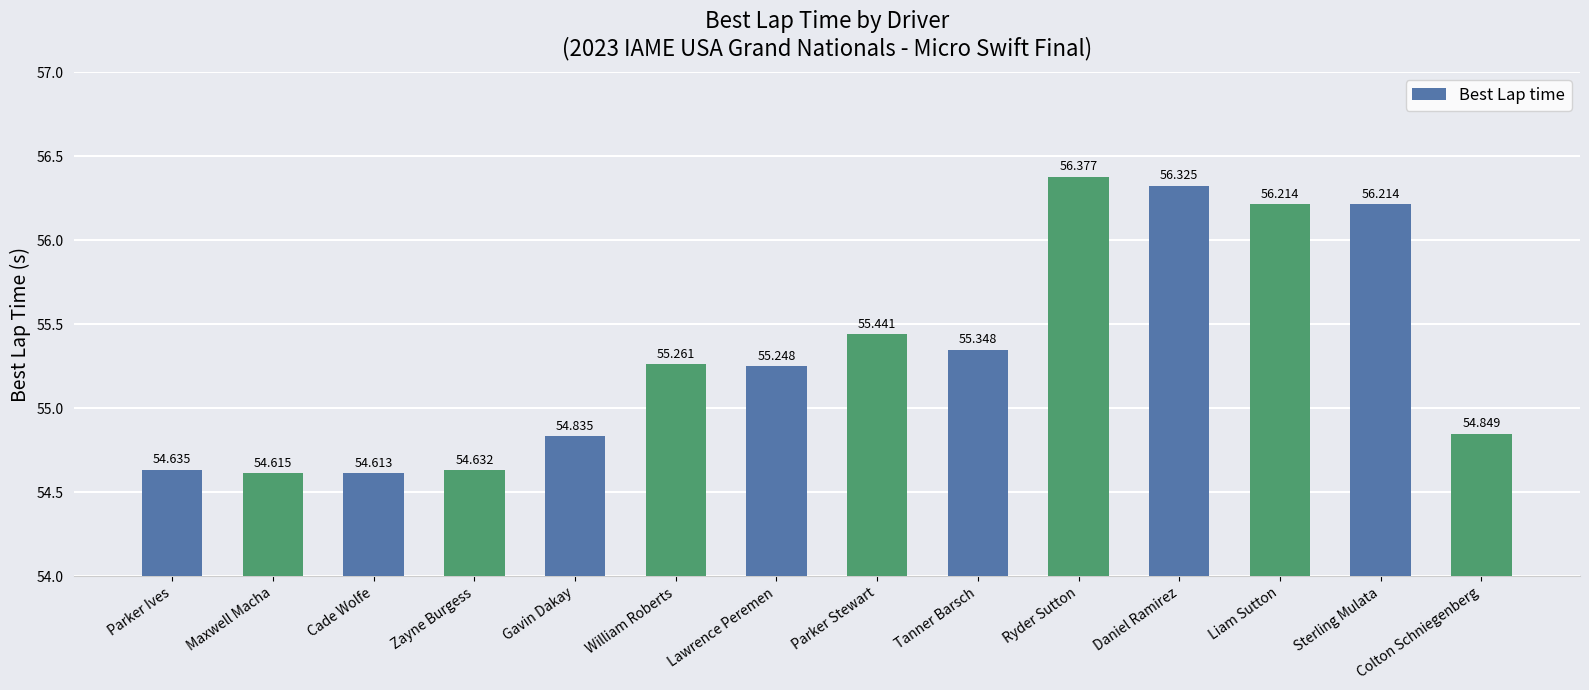

What is the ratio of the value at Ryder Sutton to the value at Gavin Dakay?

1.0